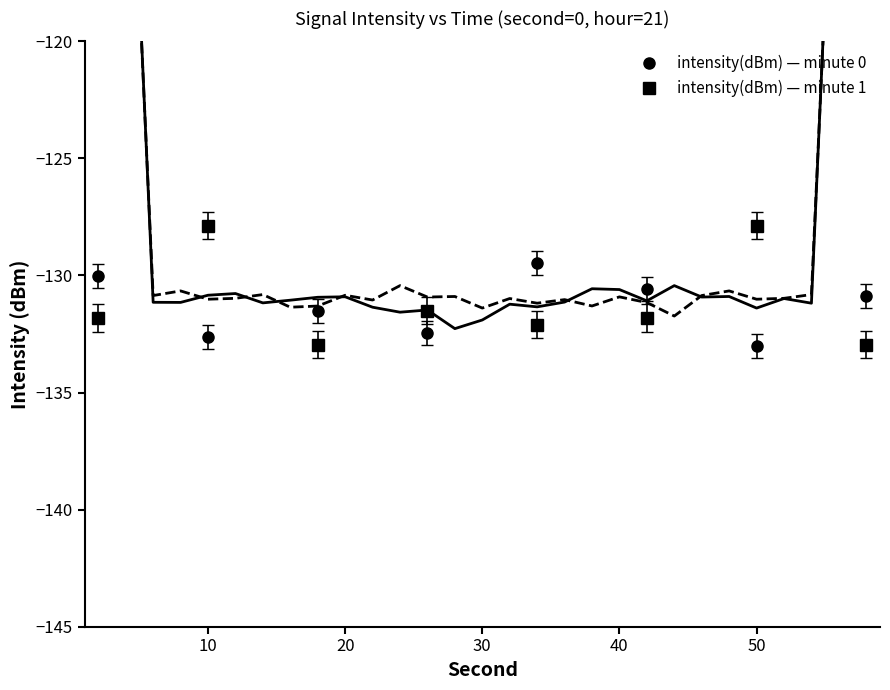

Is this an area chart (filled region under the line)?

No